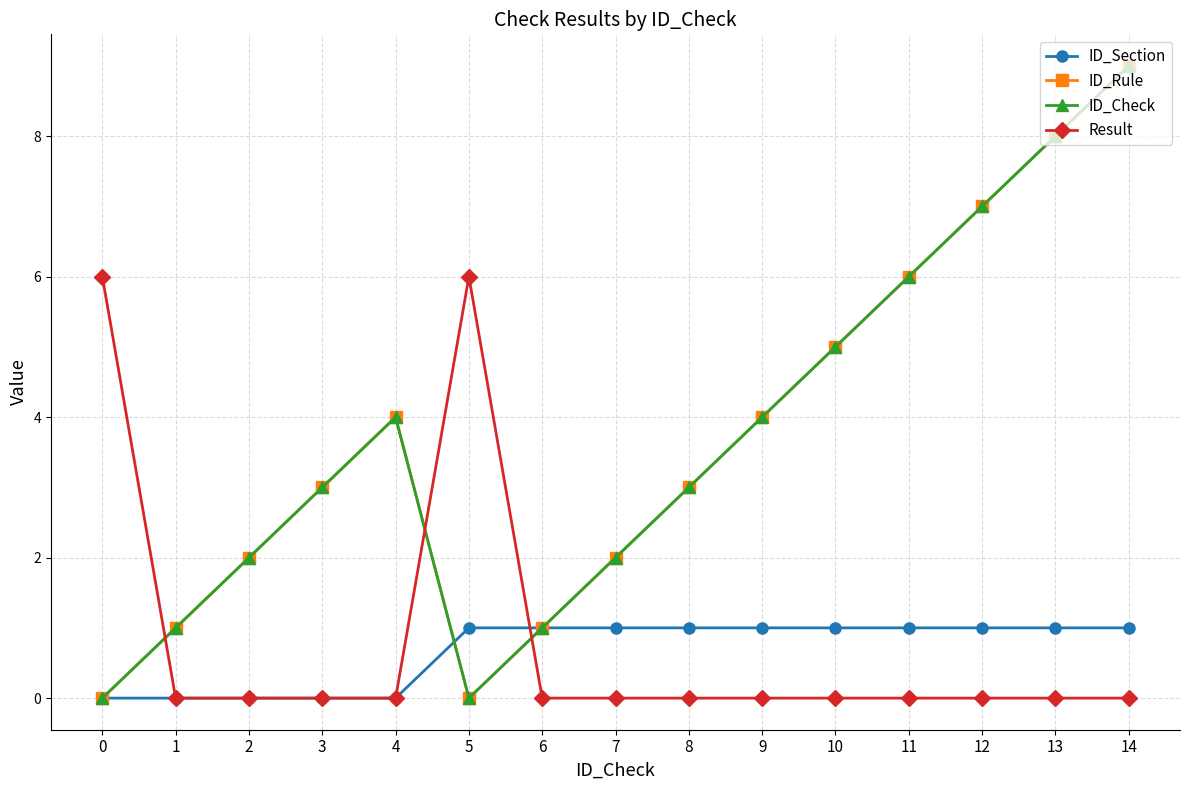

What is the maximum value shown in the chart?

9